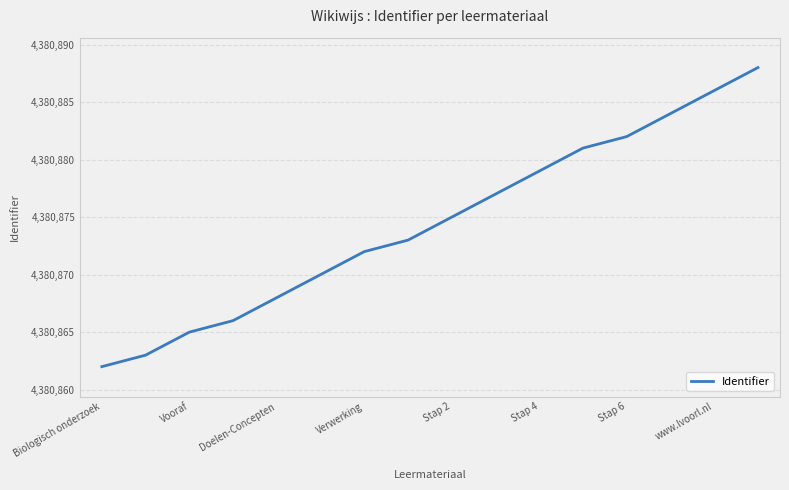

What is the greatest value displayed?

4380888